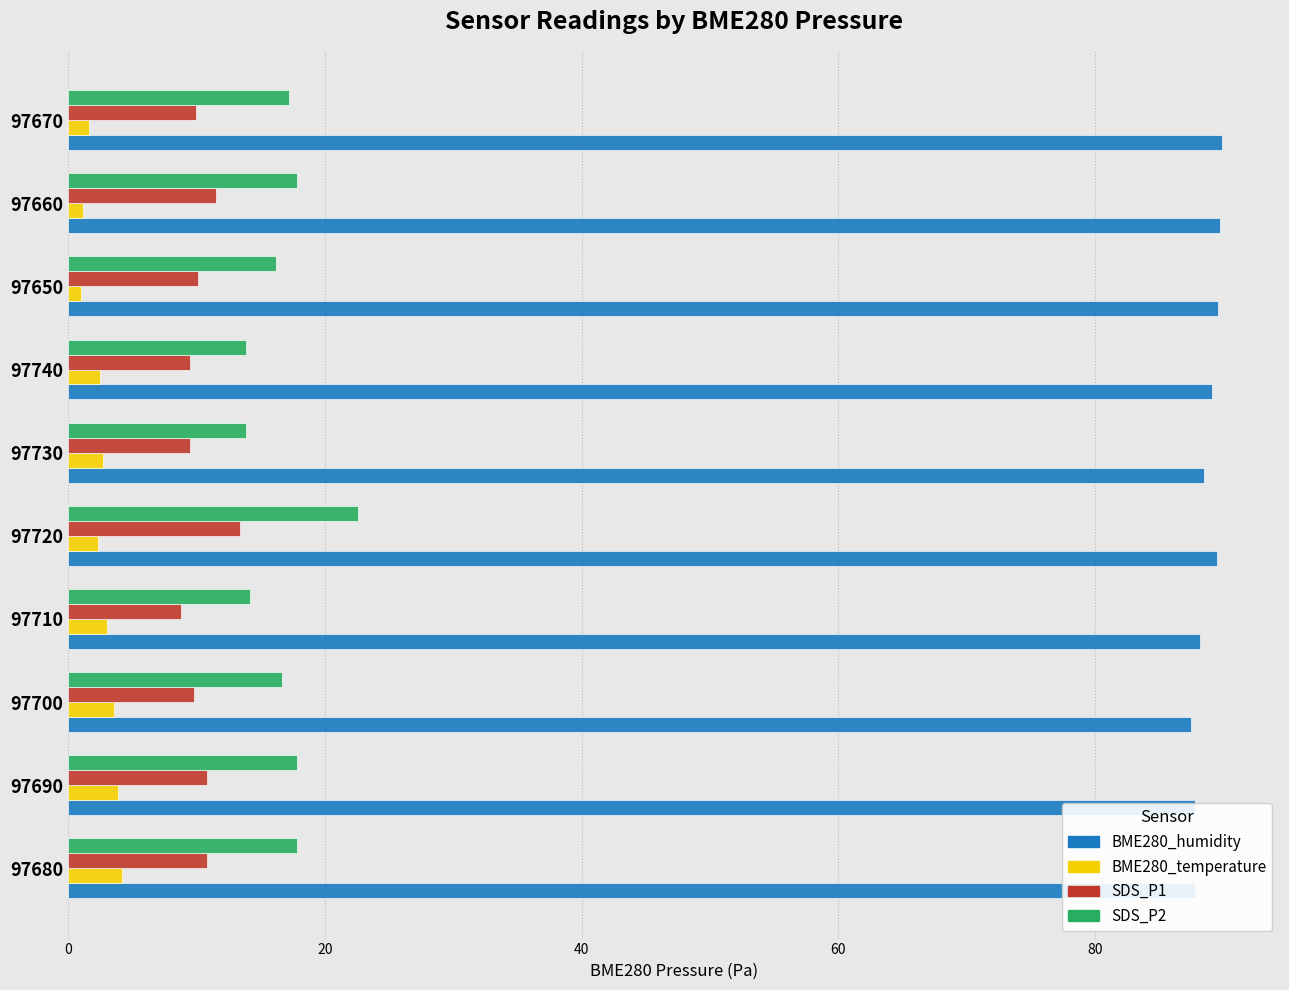

How many distinct data groups are displayed?

4